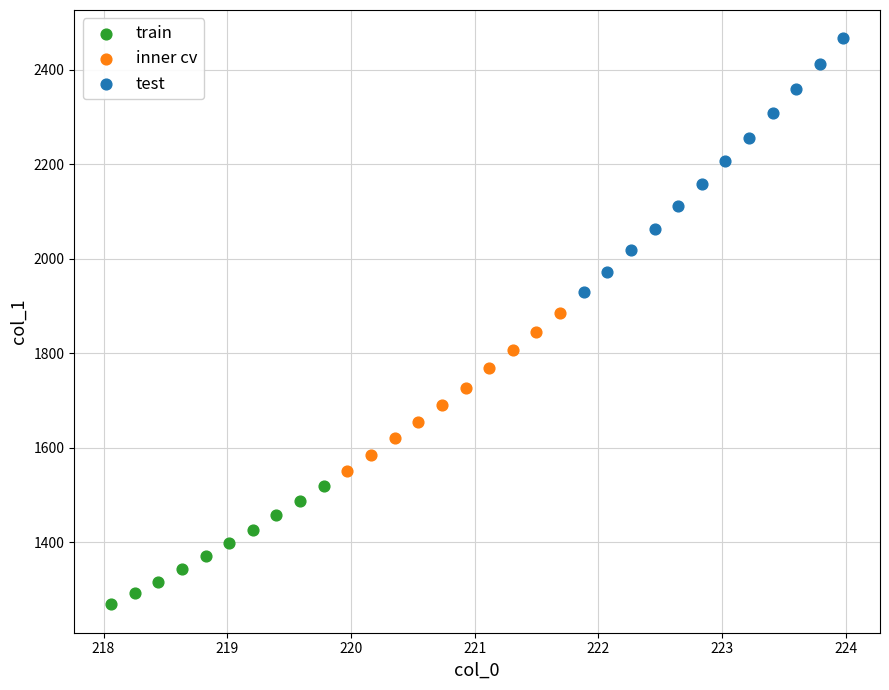

Which series reaches the minimum Y coordinate?

train